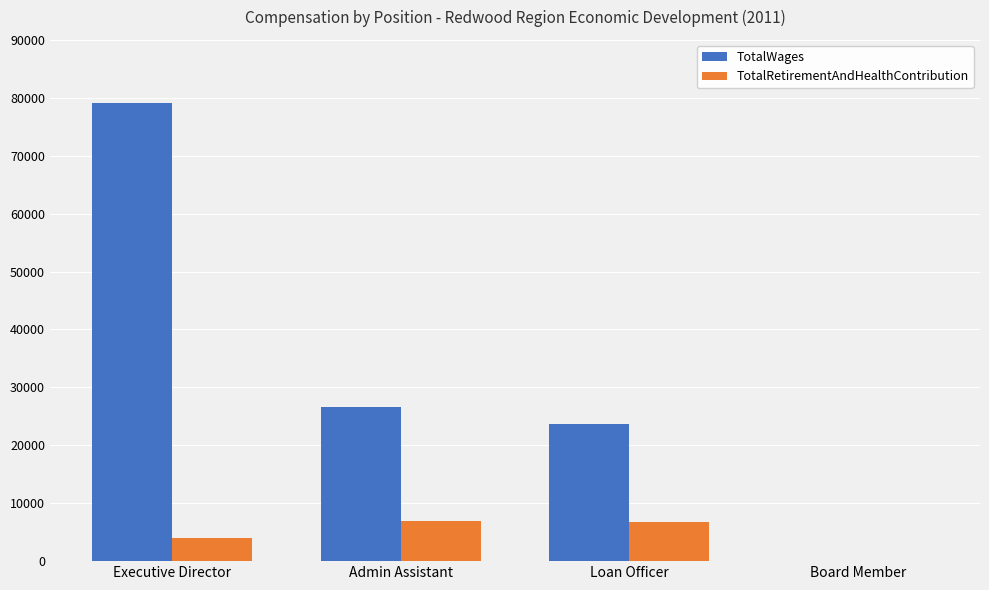

What value does the TotalWages series have at Executive Director?

79134